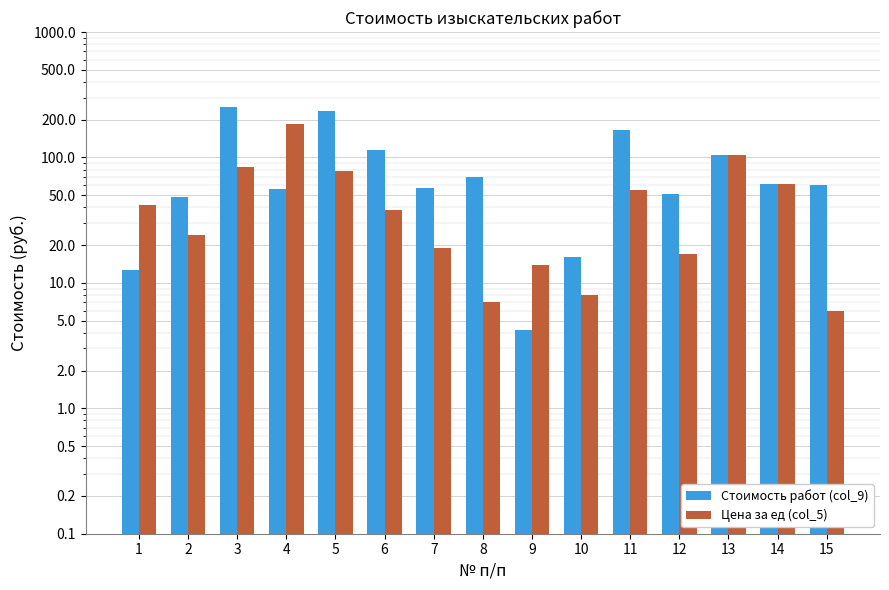

Count the number of data series in this chart.

2